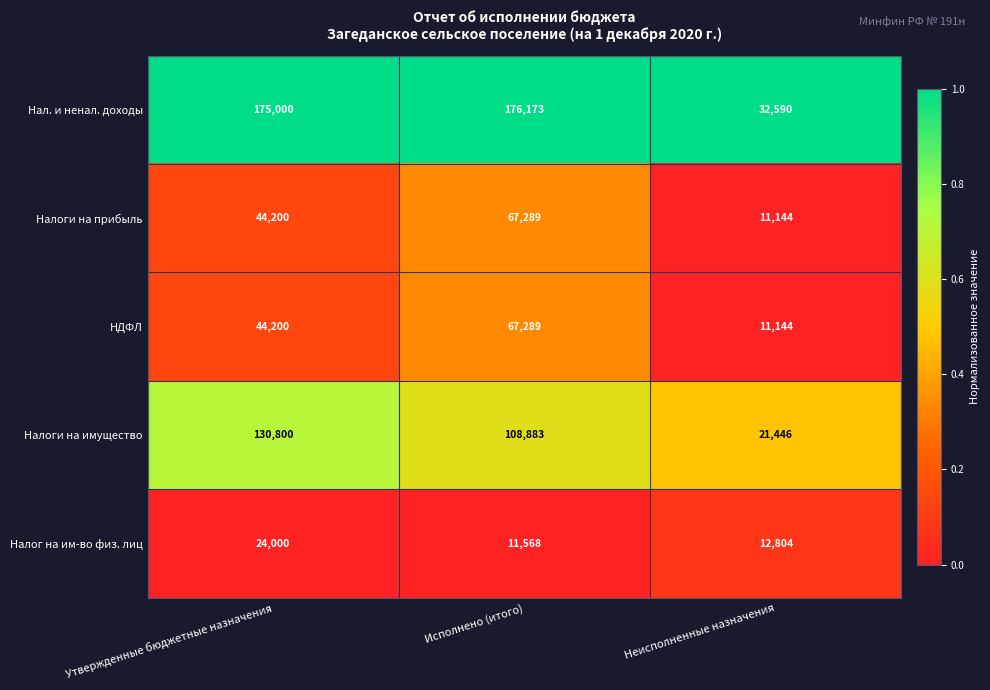

At which label does Налог на им-во физ. лиц reach its minimum?

Исполнено (итого)